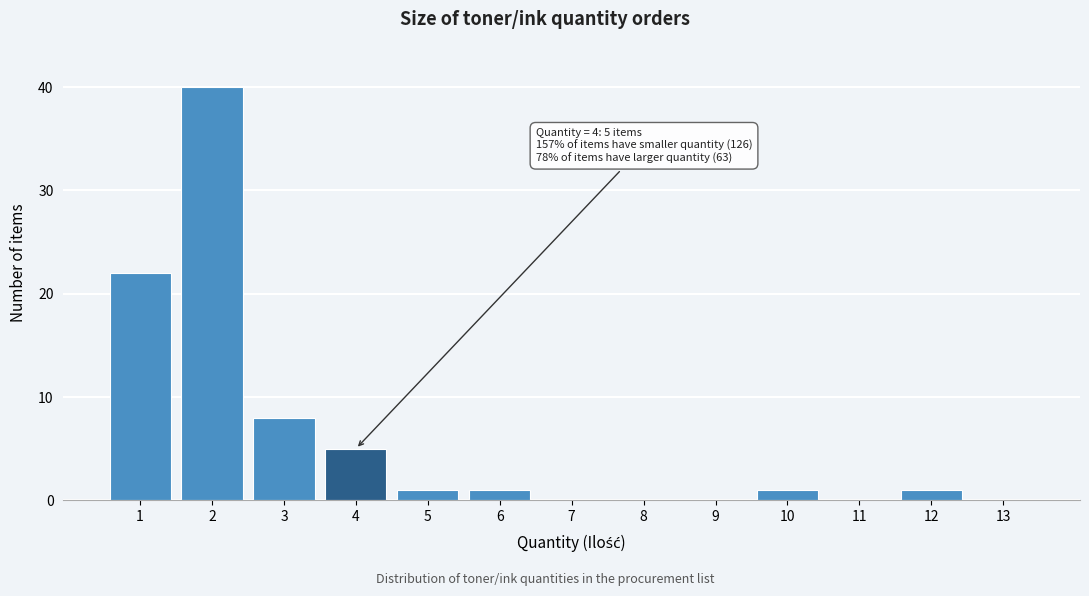

Over which range of the x-axis is the bar tallest?

1.5 to 2.5